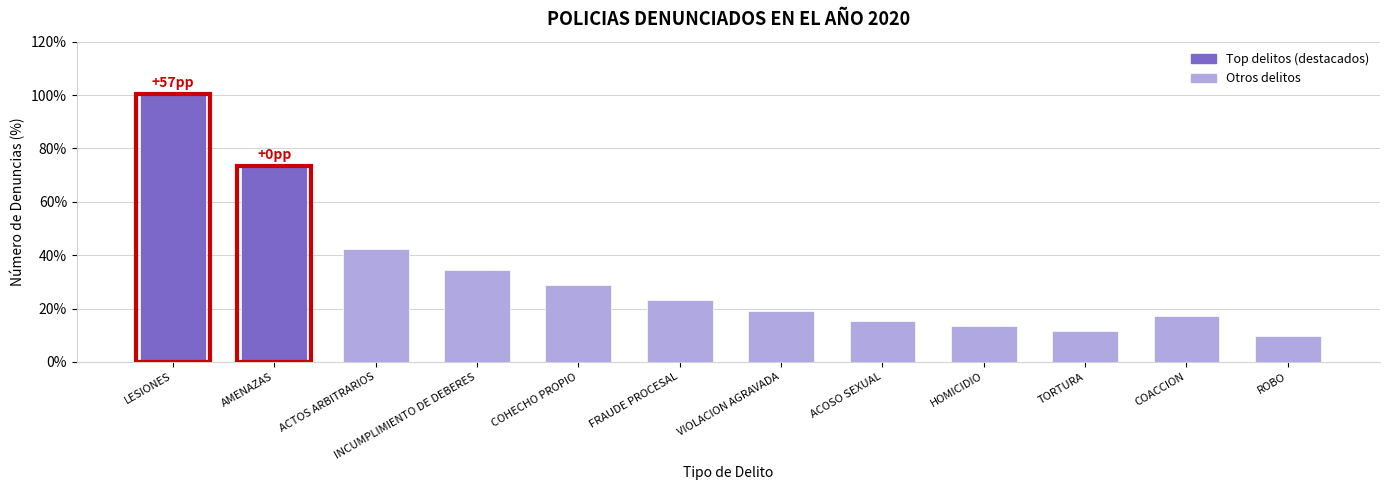

Reading right to left, transcribe all the data shown in this chart.

ROBO=9.6	COACCION=17.3	TORTURA=11.5	HOMICIDIO=13.5	ACOSO SEXUAL=15.4	VIOLACION AGRAVADA=19.2	FRAUDE PROCESAL=23.1	COHECHO PROPIO=28.8	INCUMPLIMIENTO DE DEBERES=34.6	ACTOS ARBITRARIOS=42.3	AMENAZAS=73.1	LESIONES=100.0